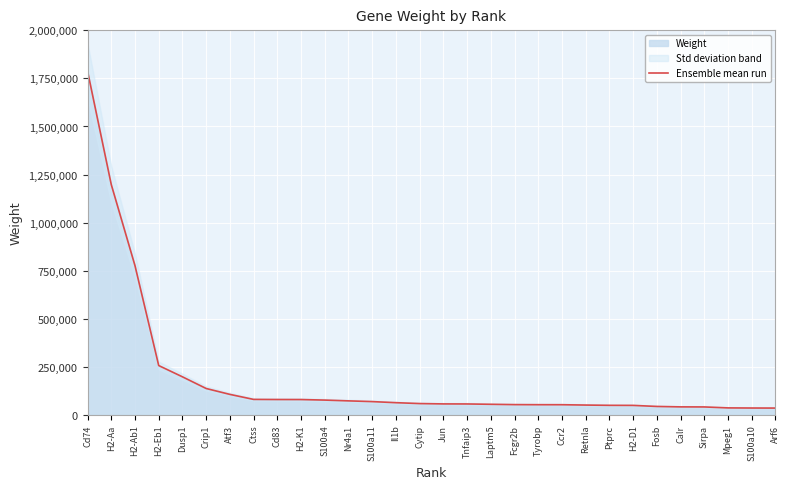

At which label does the data first exceed 58674?

Cd74